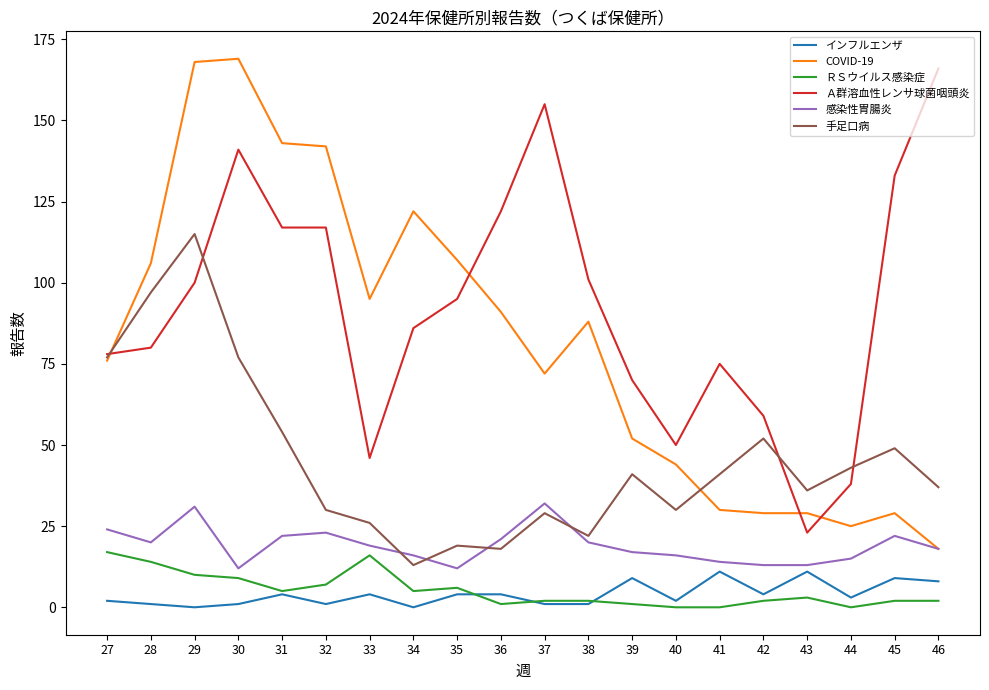

What is the lowest value of the COVID-19 series?

18